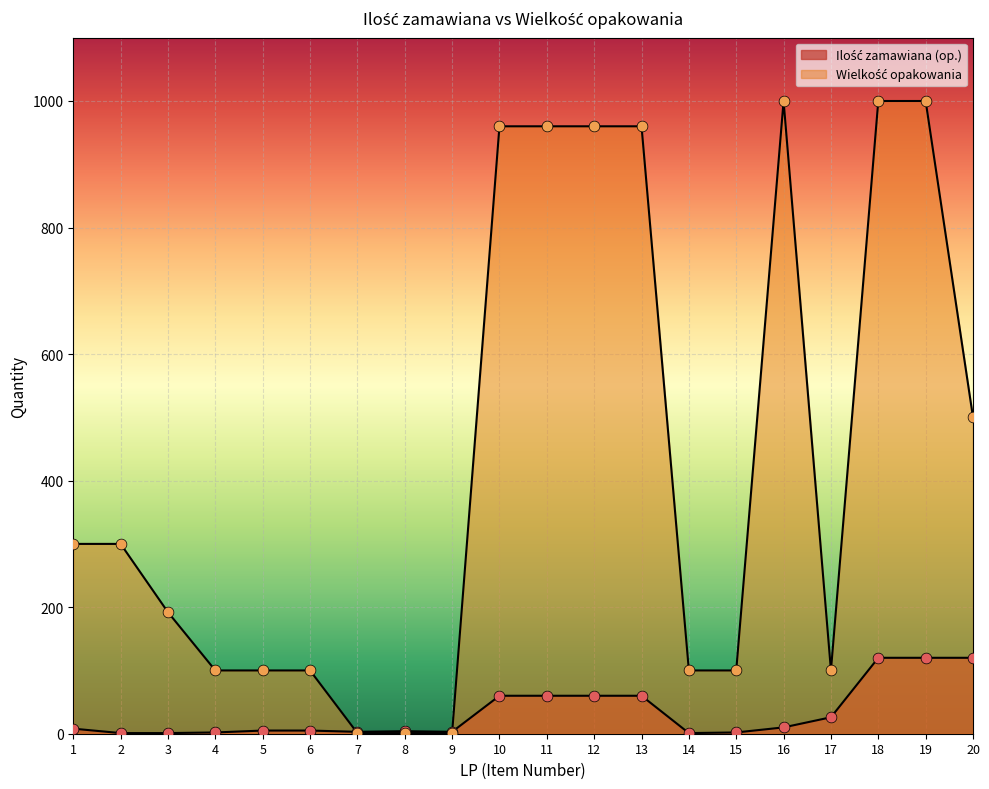

At which category is the sum across all series the highest?

18